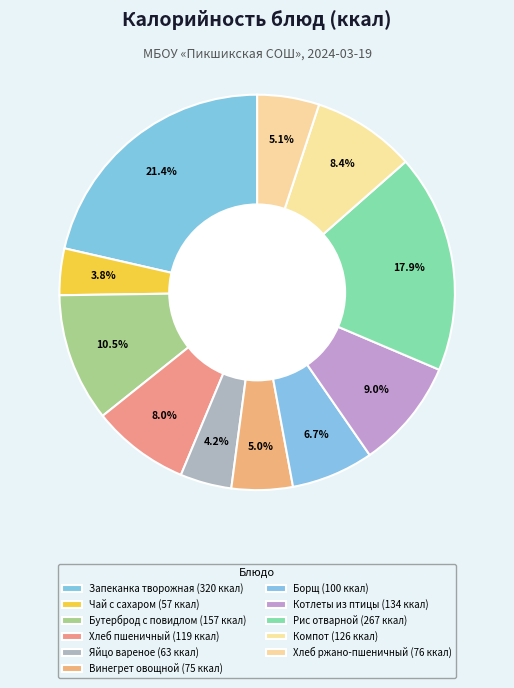

Which category has the smallest portion of the pie?

Чай с сахаром